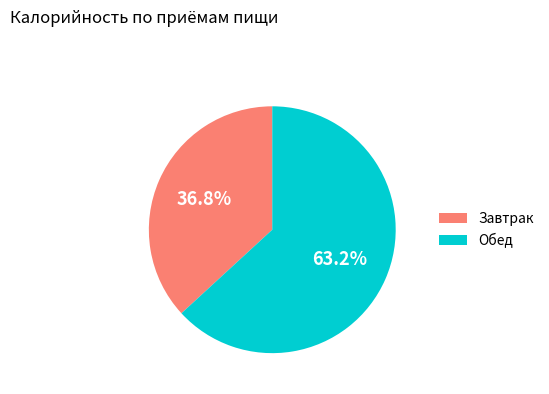

Between Завтрак and Обед, which is larger?

Обед